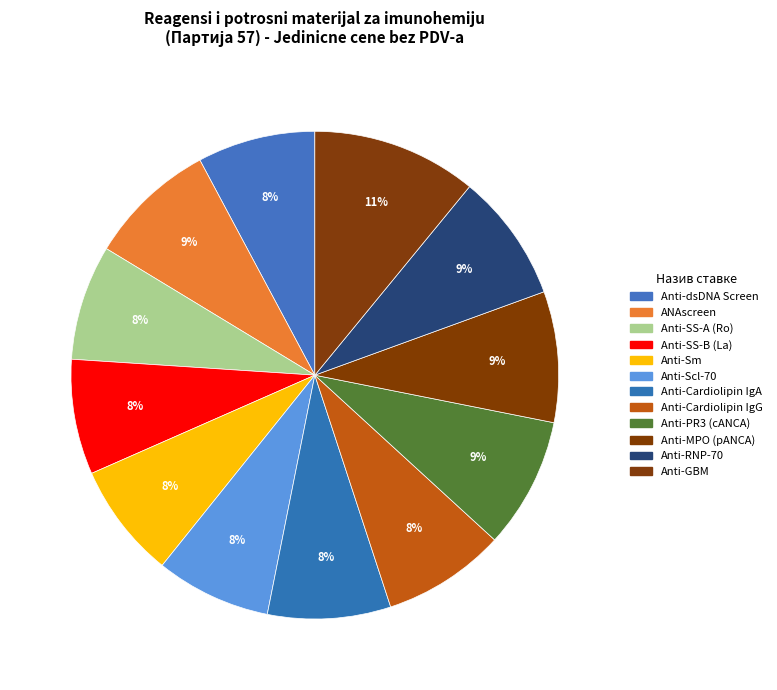

Which slice is the smallest?

Anti-SS-A (Ro)